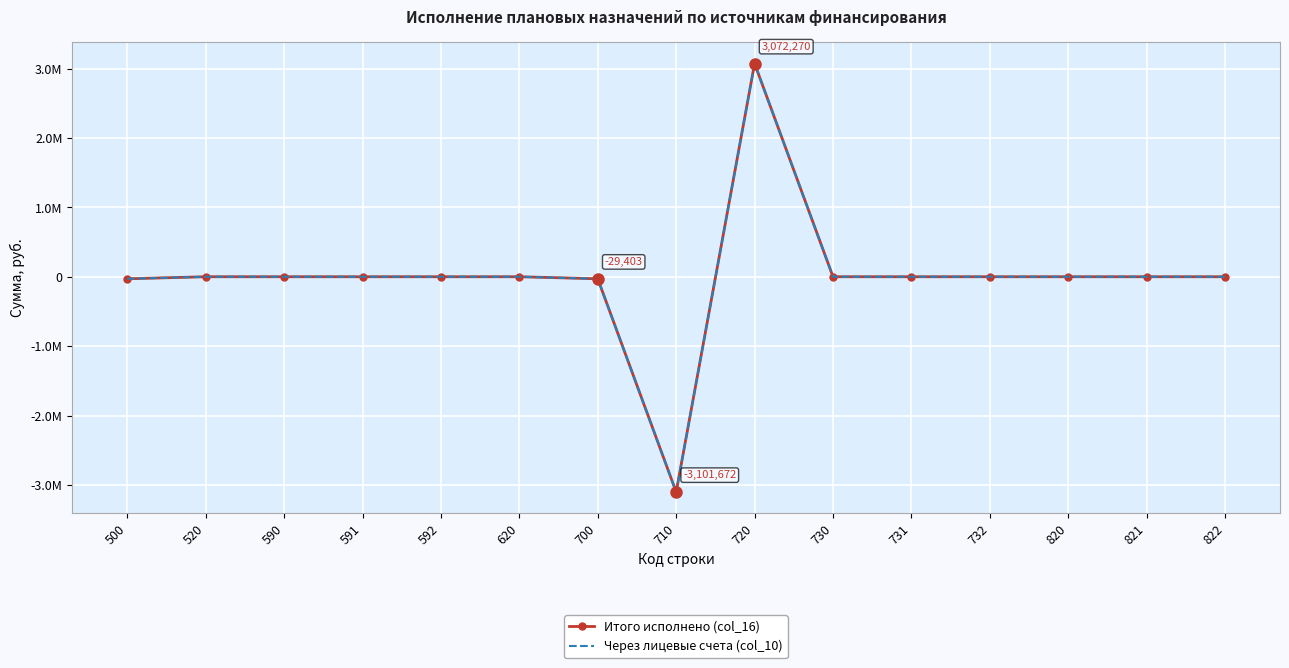

True or false: Через лицевые счета (col_10) has more than 2 points higher than both neighbors.

False